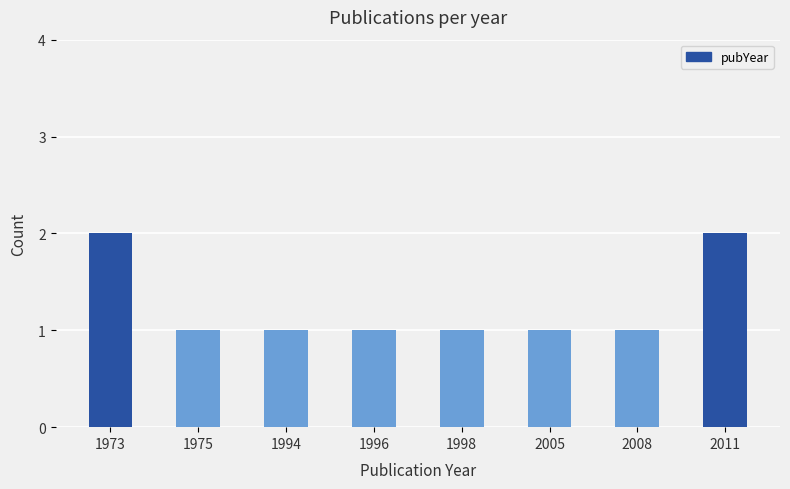

The value at 1994 is 1. True or false?

True